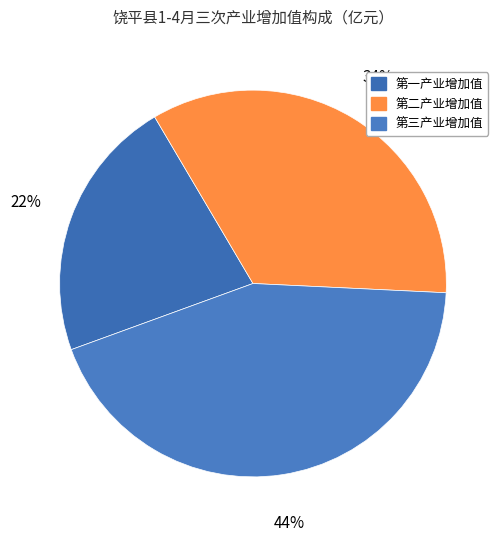

Is 第三产业增加值 the majority of the pie?

No